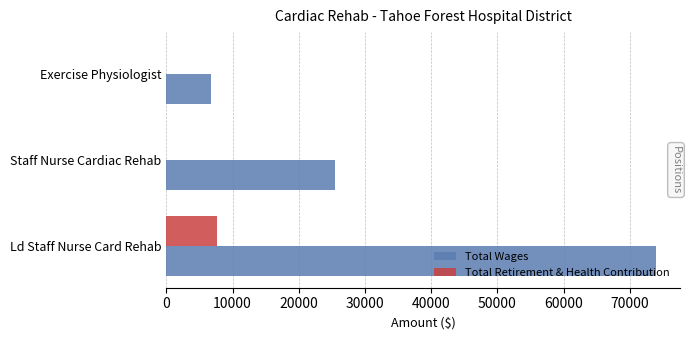

What is the total value across all series at Exercise Physiologist?

6745